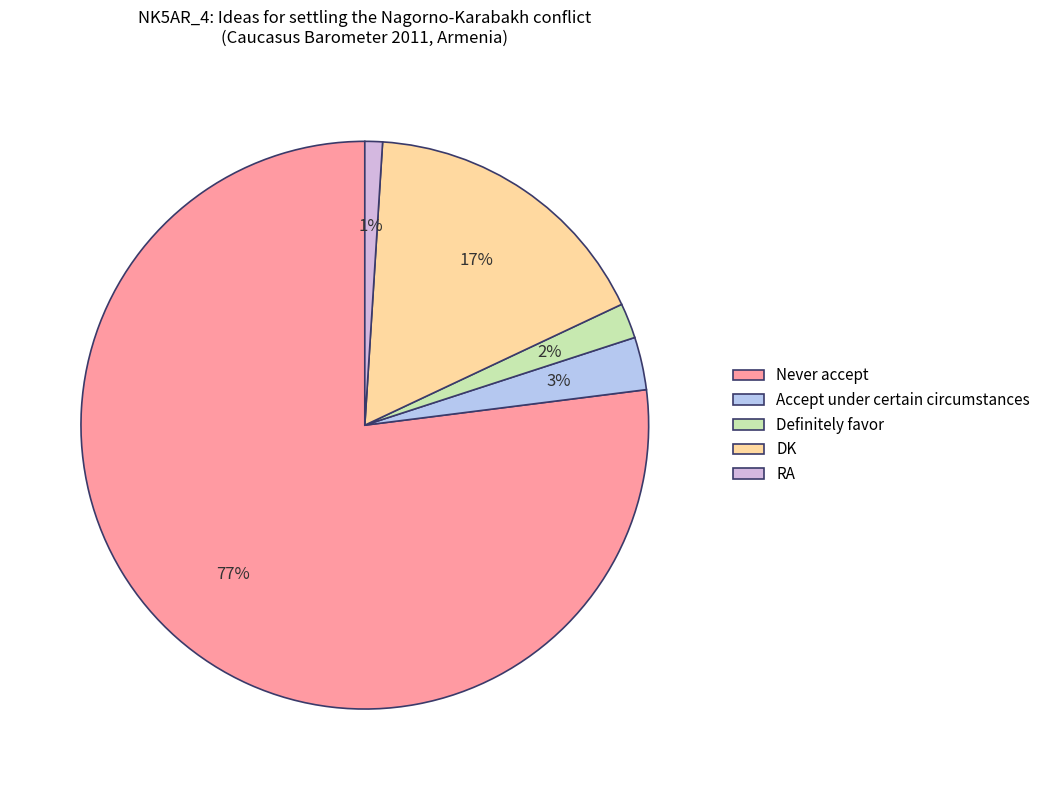

Is RA the majority of the pie?

No